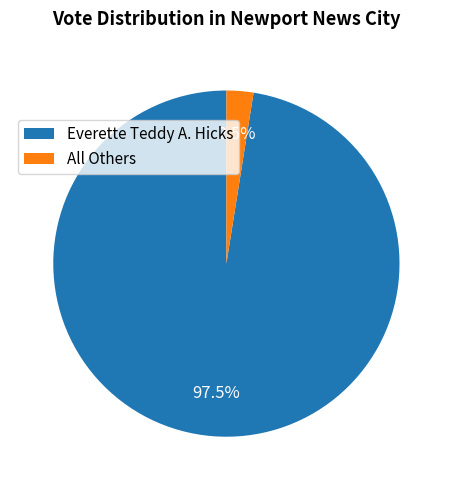

Does any single category account for the majority?

Yes